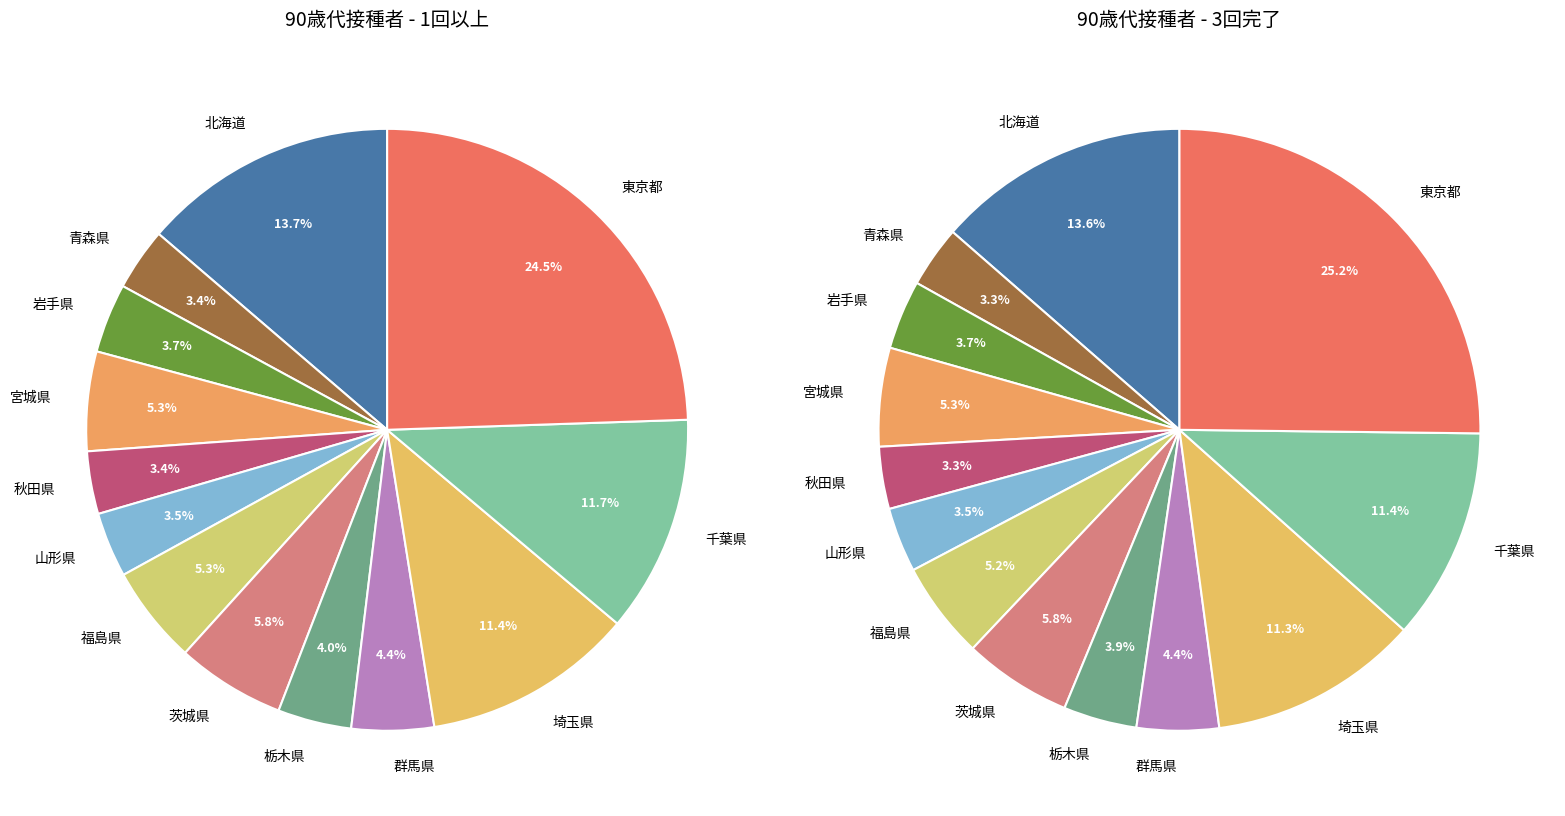

To the nearest percent, what percentage of the pie is 茨城県?

6%